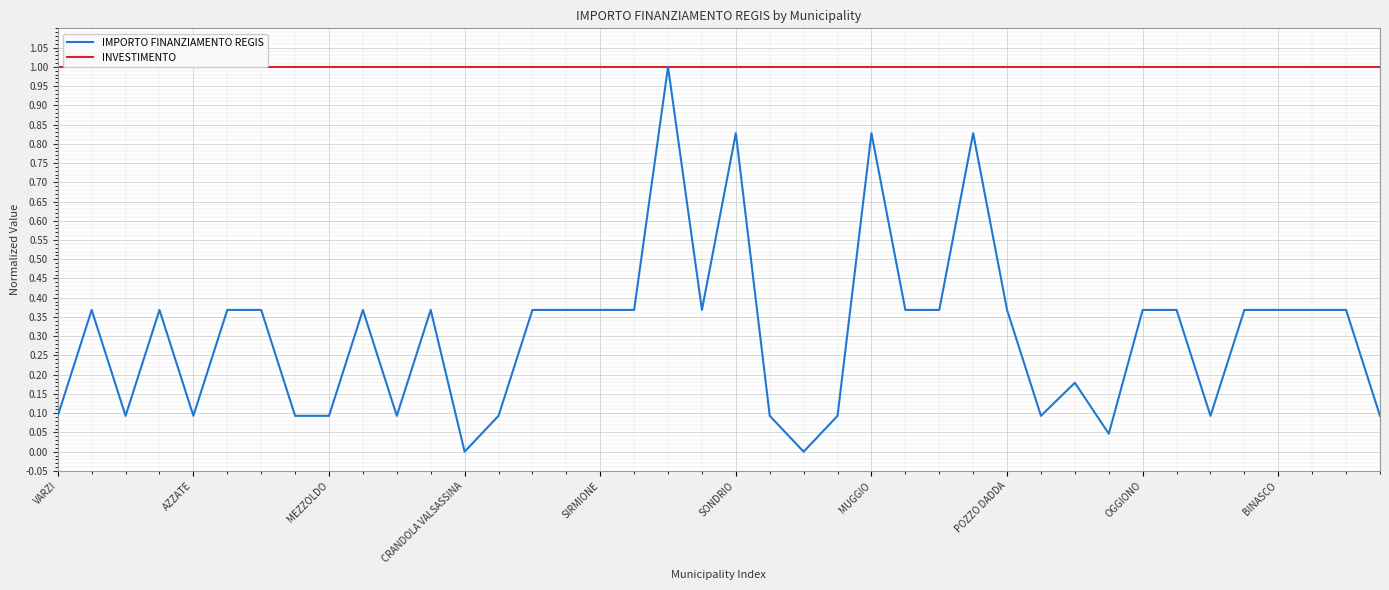

True or false: INVESTIMENTO and IMPORTO FINANZIAMENTO REGIS intersect in this chart.

False